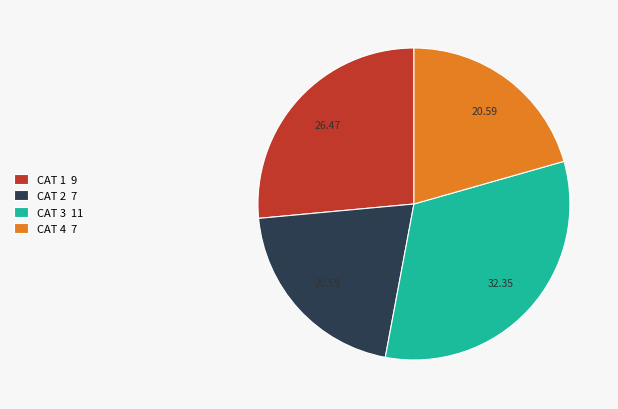

Is there a majority slice in this chart?

No